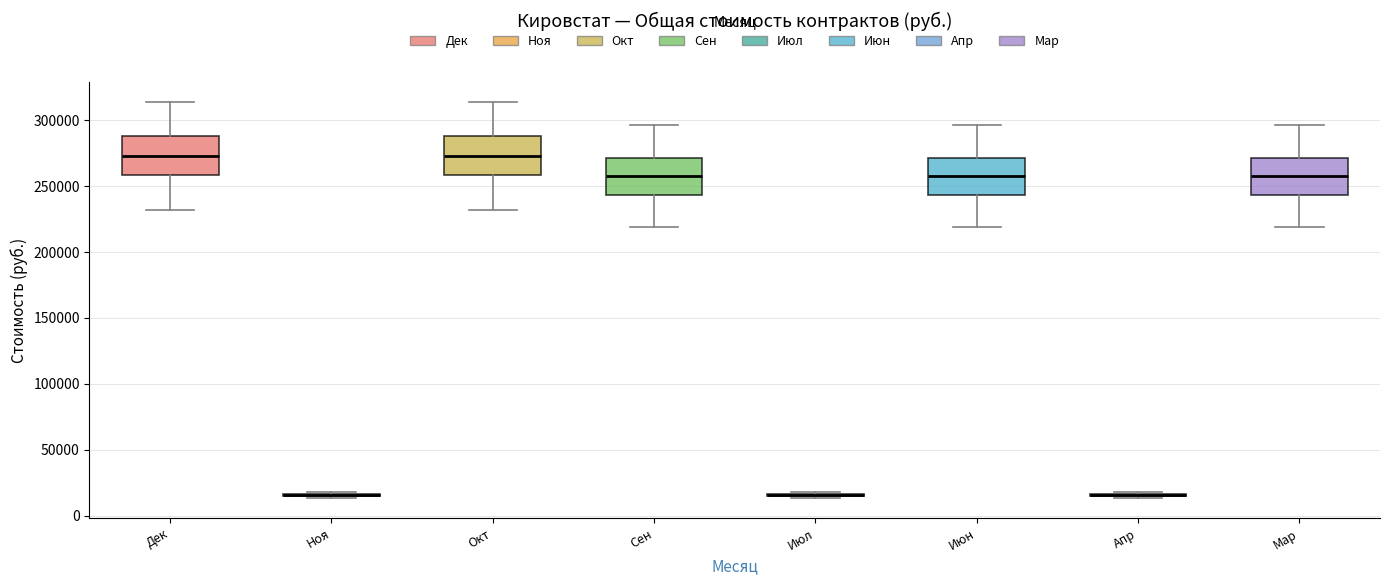

Reading left to right, read every box against the y-axis: the position of its median line, the range the box covers, and the ends of its whiskers. The values are not printed on the chart, so give them approximately, as read against the axis.

Дек: median 275000, box 260000 to 290000, whiskers 230000 to 315000
Ноя: box collapsed to a line at 15000, whiskers 15000 to 20000
Окт: median 275000, box 260000 to 290000, whiskers 230000 to 315000
Сен: median 255000, box 245000 to 270000, whiskers 220000 to 295000
Июл: box collapsed to a line at 15000, whiskers 15000 to 20000
Июн: median 255000, box 245000 to 270000, whiskers 220000 to 295000
Апр: box collapsed to a line at 15000, whiskers 15000 to 20000
Мар: median 255000, box 245000 to 270000, whiskers 220000 to 295000